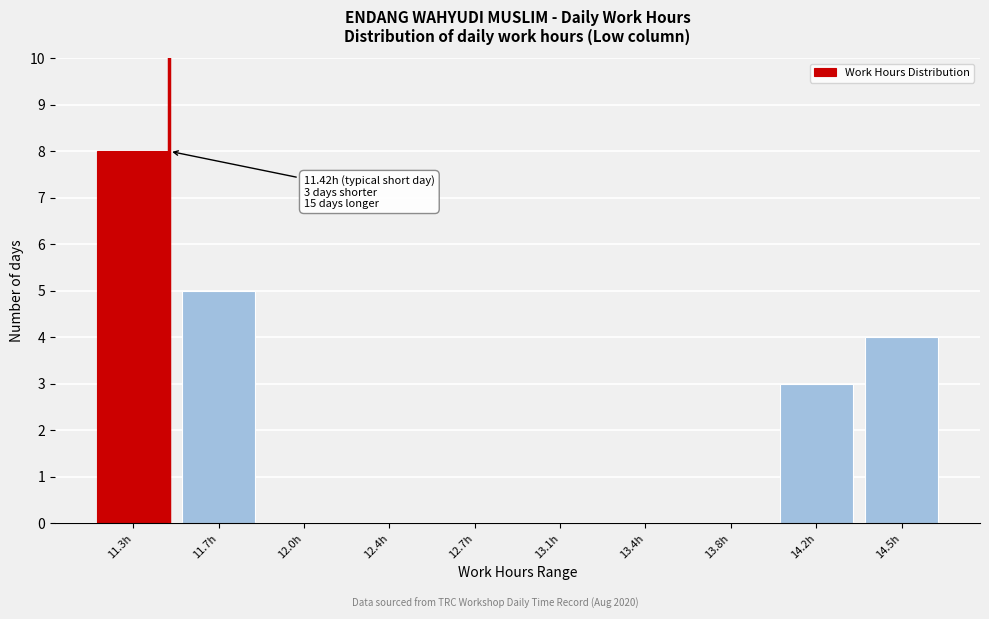

Reading left to right, what are all the values shown in this chart?

11.3h=8	11.7h=5	12.0h=0	12.4h=0	12.7h=0	13.1h=0	13.4h=0	13.8h=0	14.2h=3	14.5h=4